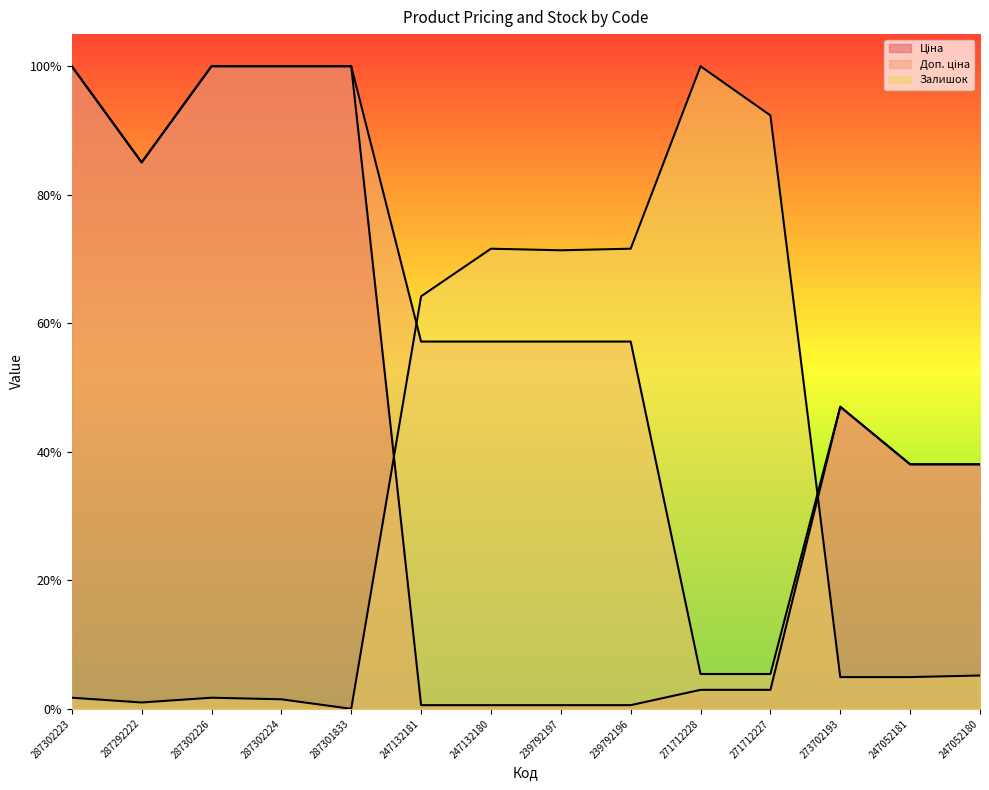

How many lines are shown in the chart?

3